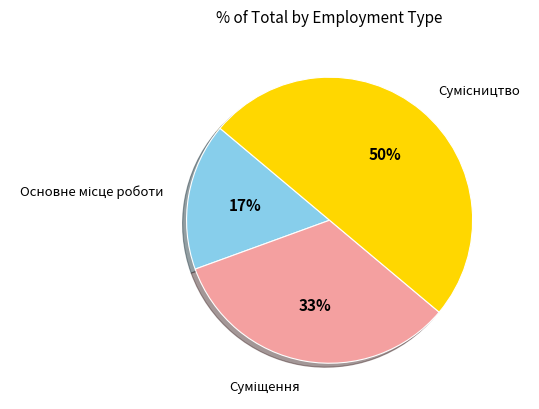

To the nearest percent, what is the average slice percentage?

33%